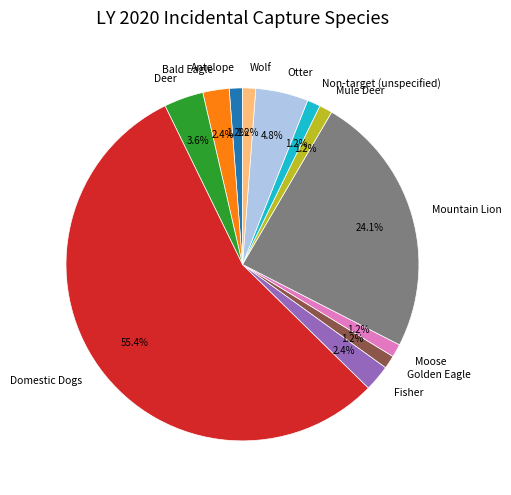

What is the largest slice in the pie chart?

Domestic Dogs